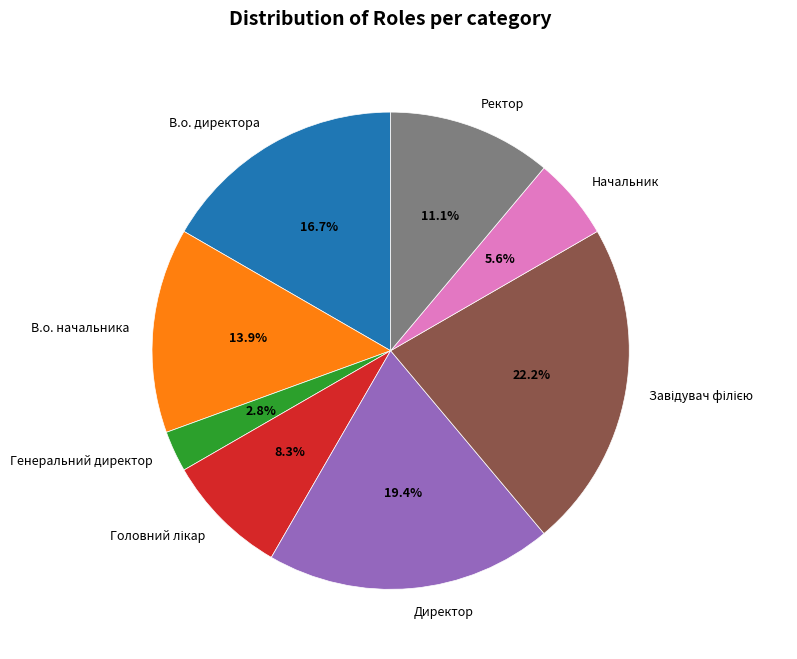

Is it true that В.о. начальника is 22% of the pie?

False